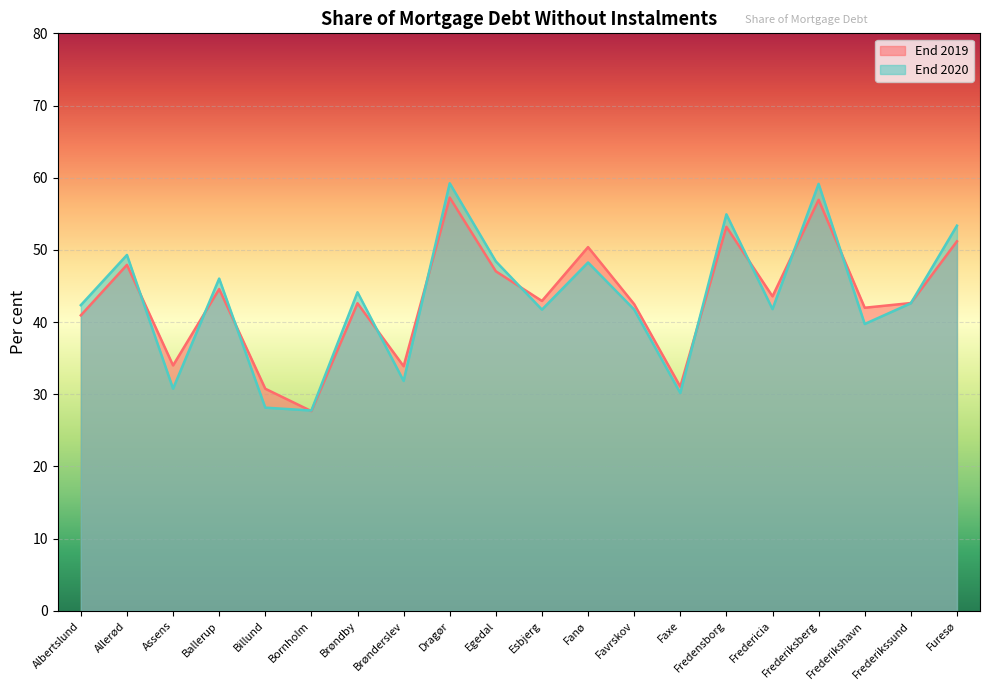

Rank the categories by End 2019 value from lowest to highest.

Bornholm, Billund, Faxe, Brønderslev, Assens, Albertslund, Frederikshavn, Favrskov, Brøndby, Frederikssund, Esbjerg, Fredericia, Ballerup, Egedal, Allerød, Fanø, Furesø, Fredensborg, Frederiksberg, Dragør